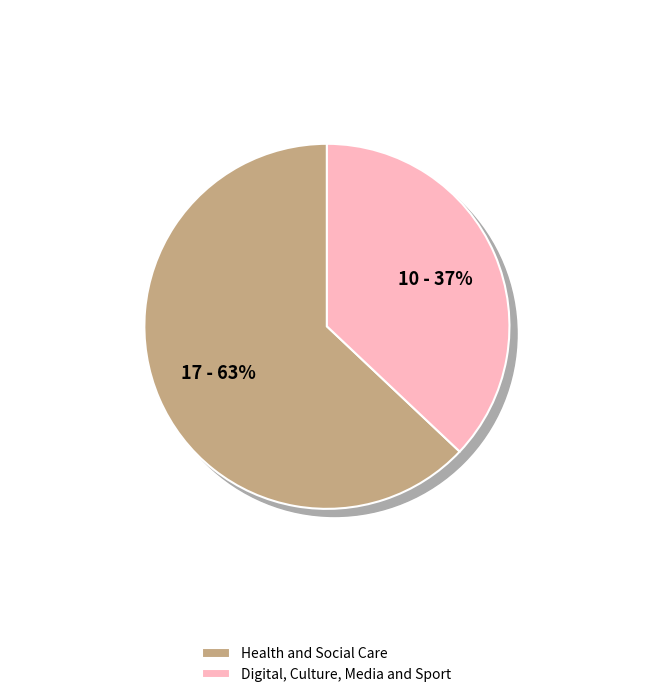

What is the change in value from Department of Health and Social Care to Department for Digital, Culture, Media and Sport?

-7